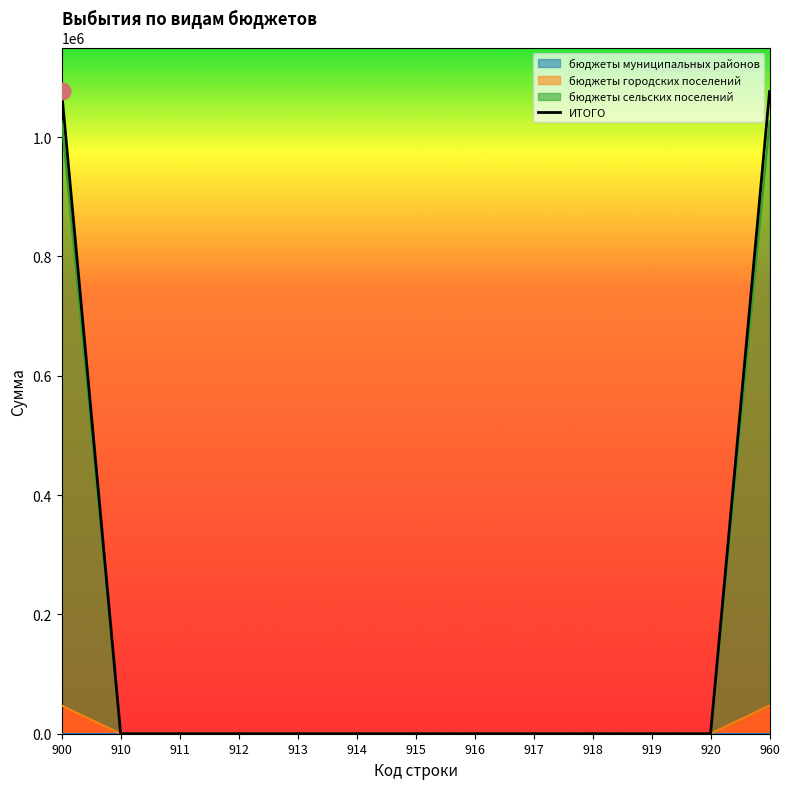

Reading left to right, list all the values displayed in this chart.

900=1076520.2	910=0.0	911=0.0	912=0.0	913=0.0	914=0.0	915=0.0	916=0.0	917=0.0	918=0.0	919=0.0	920=0.0	960=1076520.2